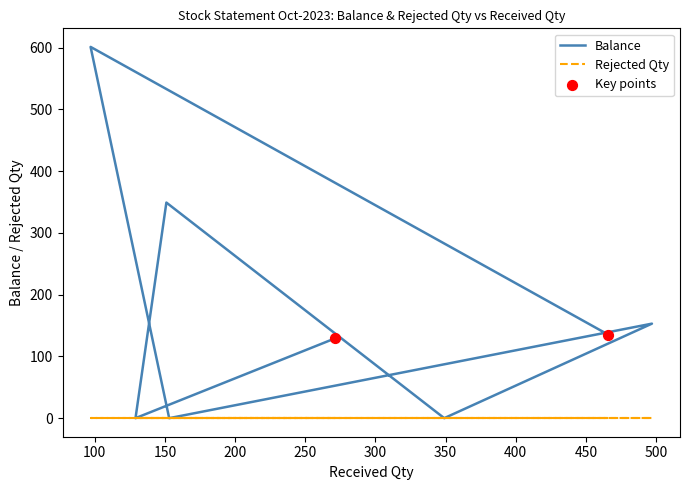

What is the change in value from 151 to 497?

-196